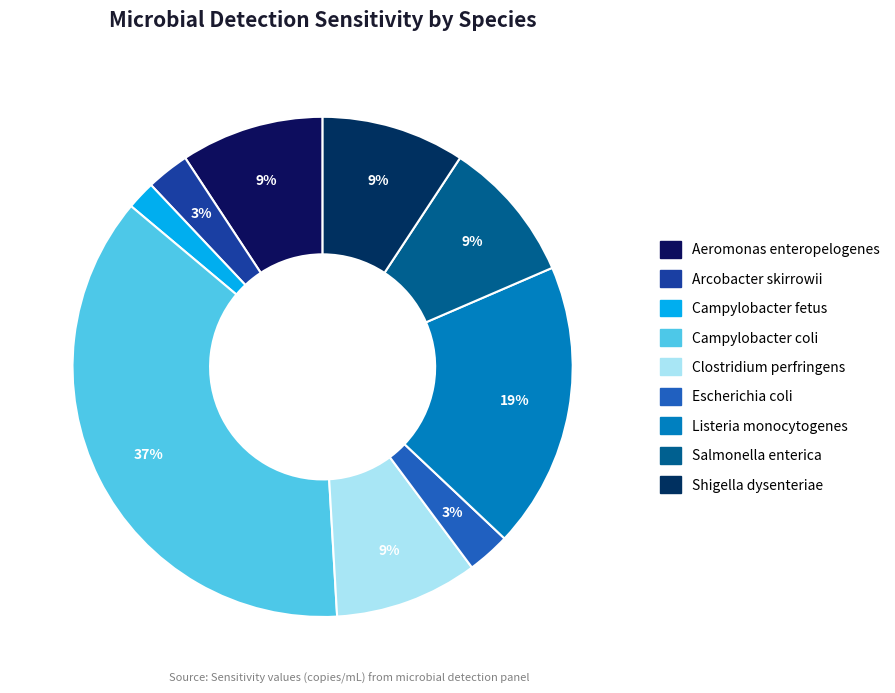

Is Clostridium perfringens the majority of the pie?

No